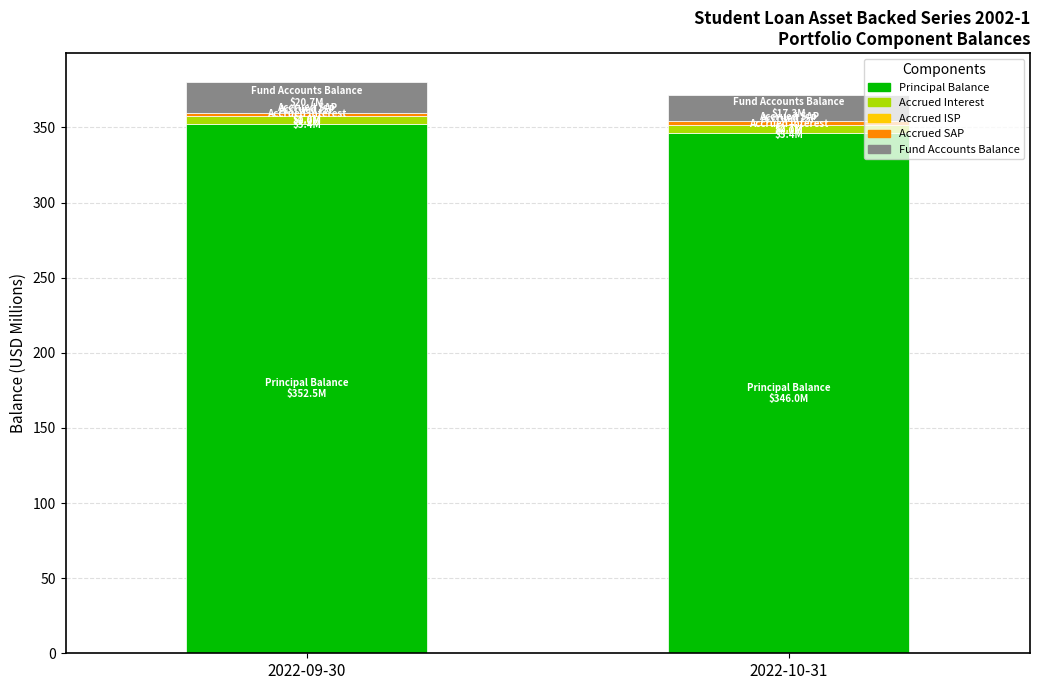

The Principal Balance series shows 346.0 at 2022-10-31. True or false?

True